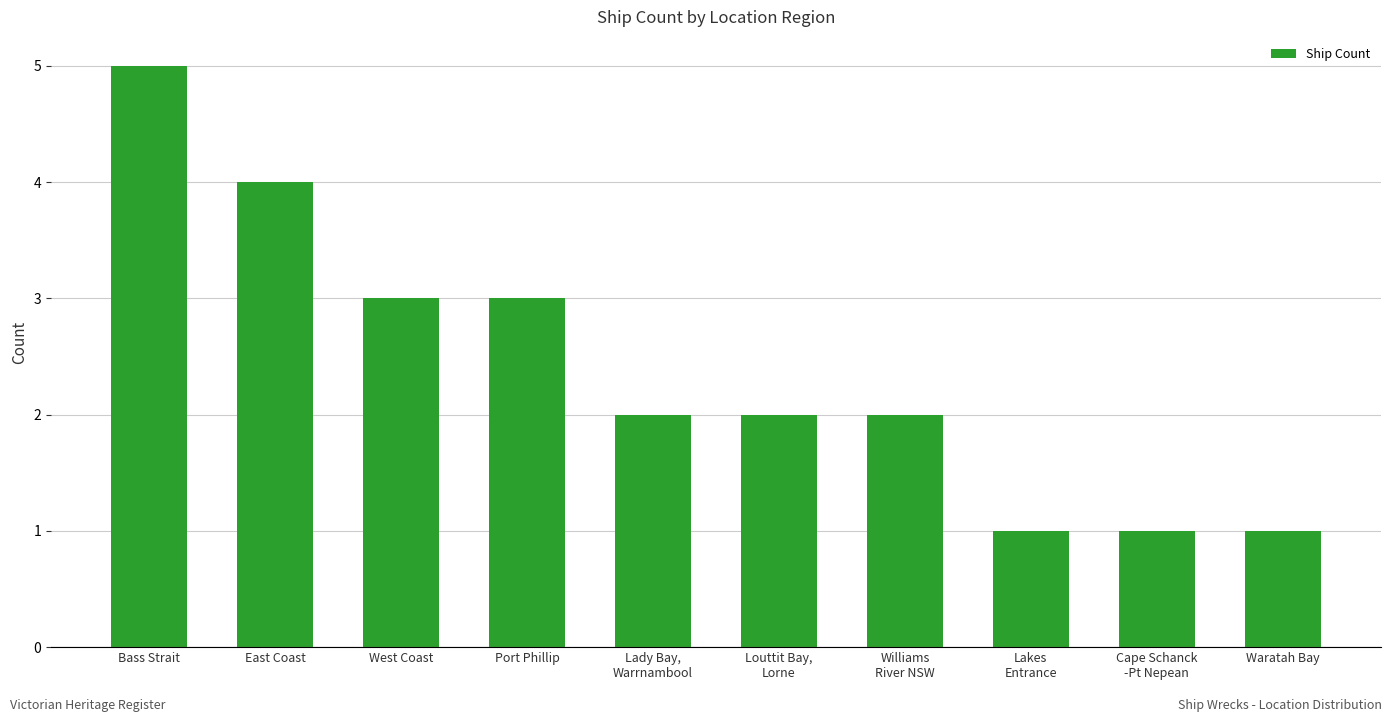

What is the difference between the second highest and minimum values?

3